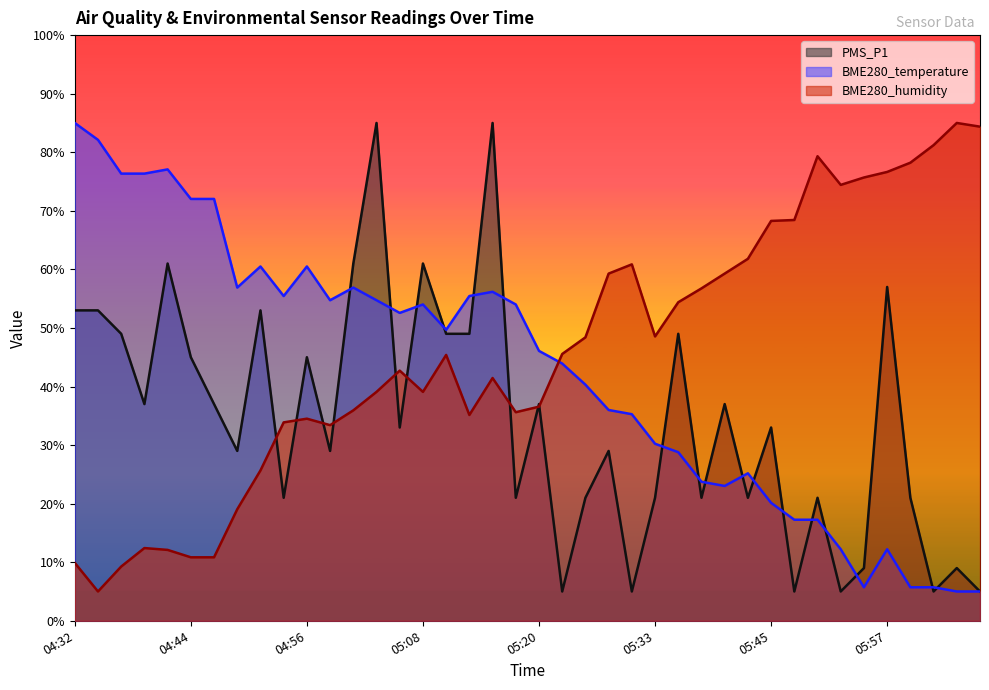

What are all the series names shown in the legend?

PMS_P1, BME280_temperature, BME280_humidity